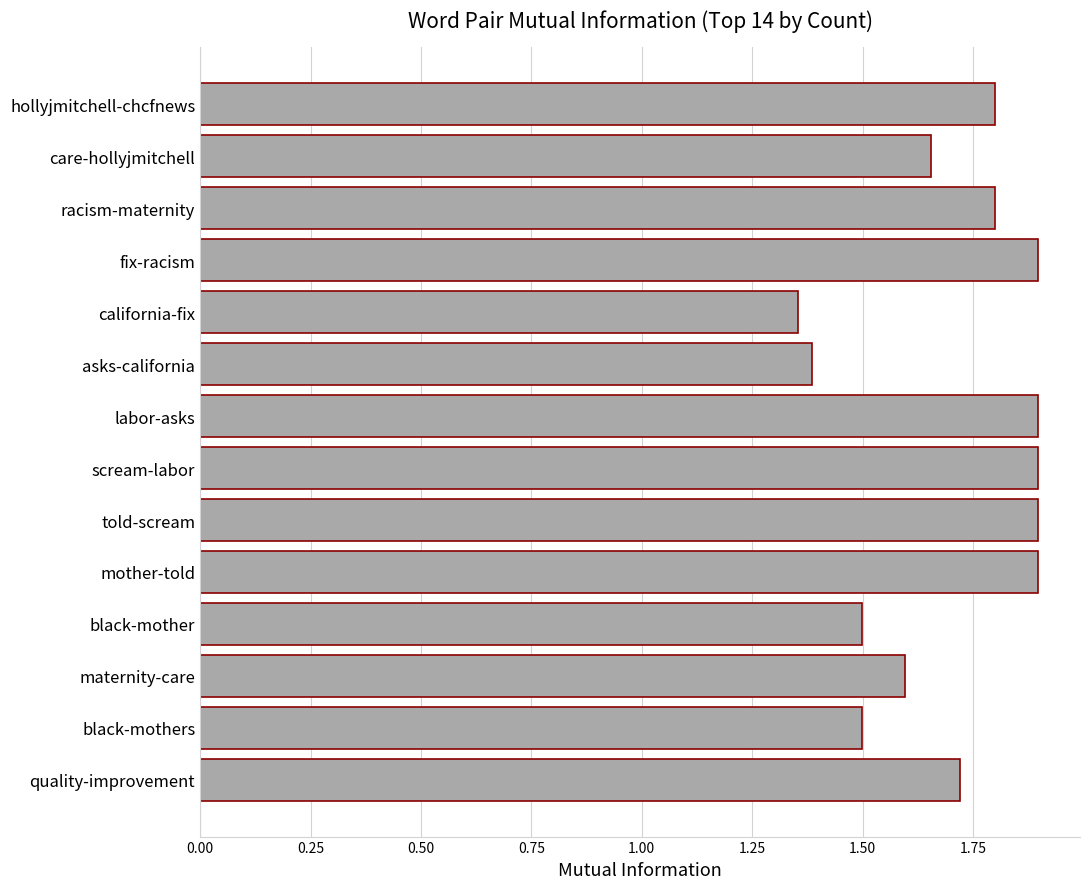

What is the sum of the values at maternity-care and asks-california?

3.0